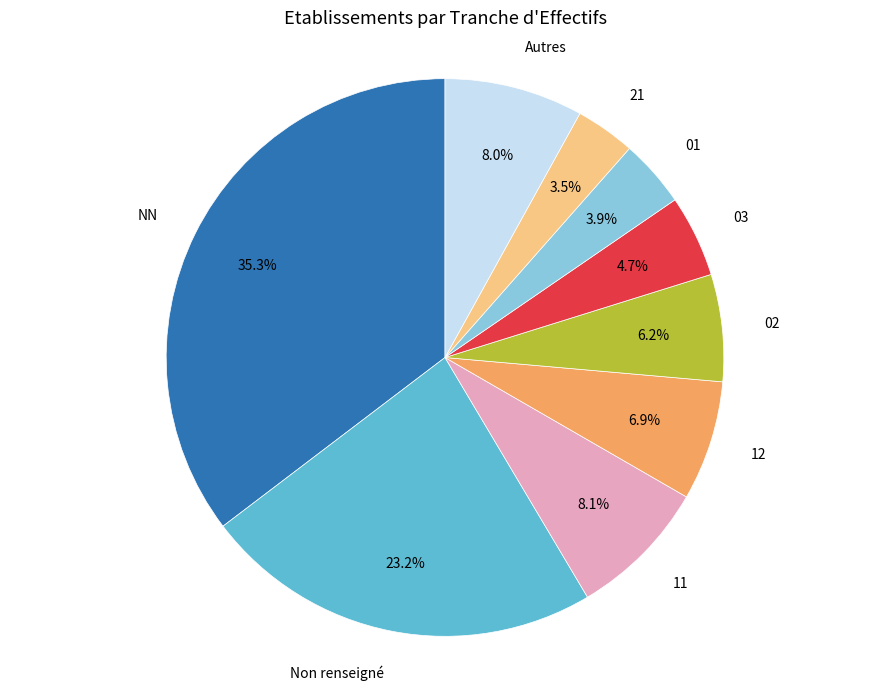

Is there a majority slice in this chart?

No